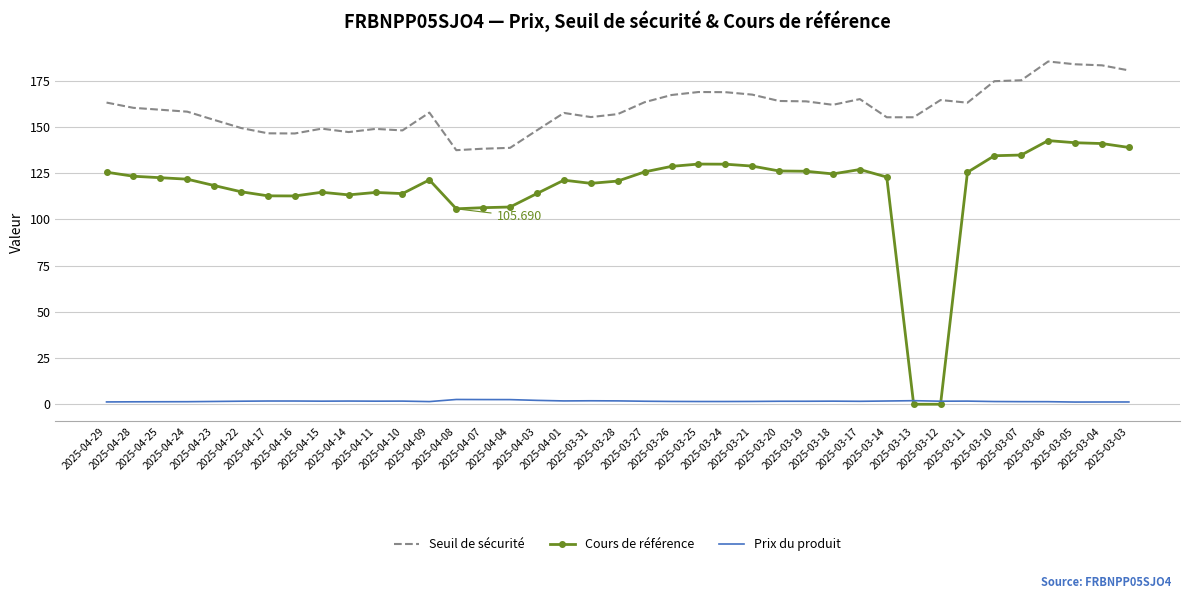

What position from the left is 2025-04-22?

6